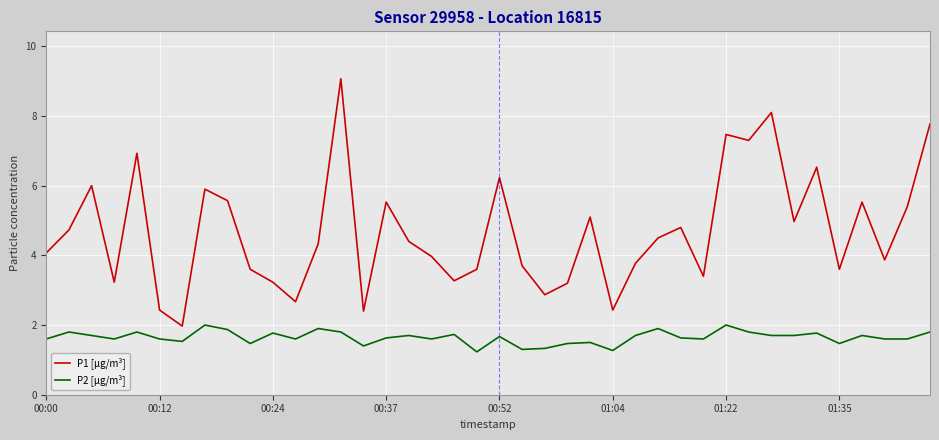

True or false: P2 [µg/m³] and P1 [µg/m³] intersect in this chart.

False